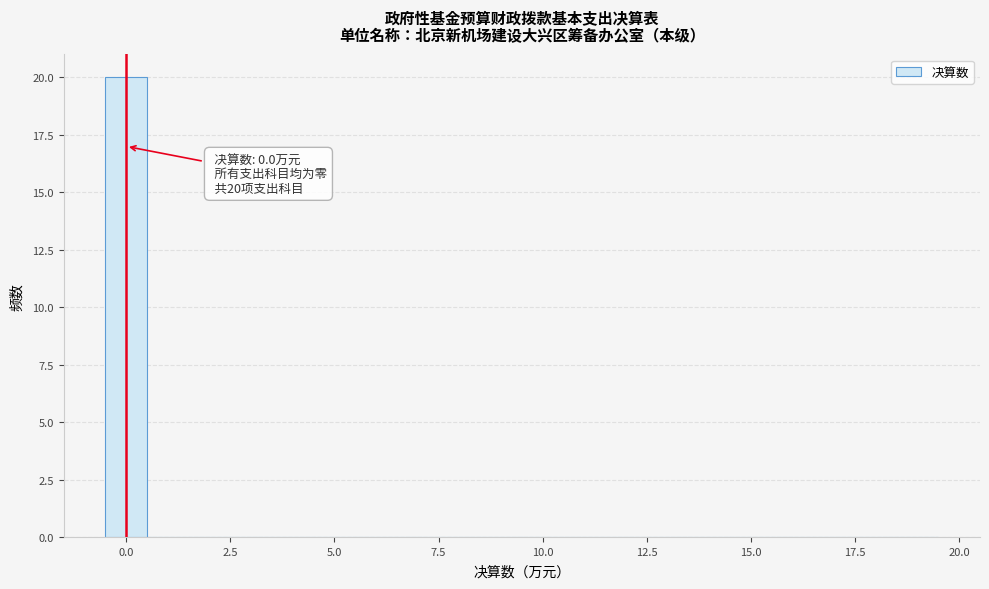

Read against the x-axis, roughly where is the centre of the tallest bar?

0.0